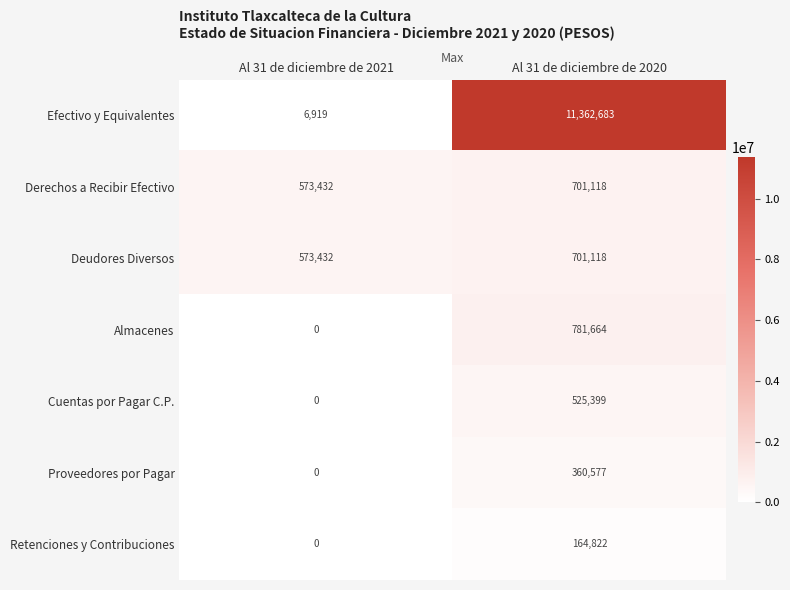

What is the total value across all series at Al 31 de diciembre de 2020?

14597381